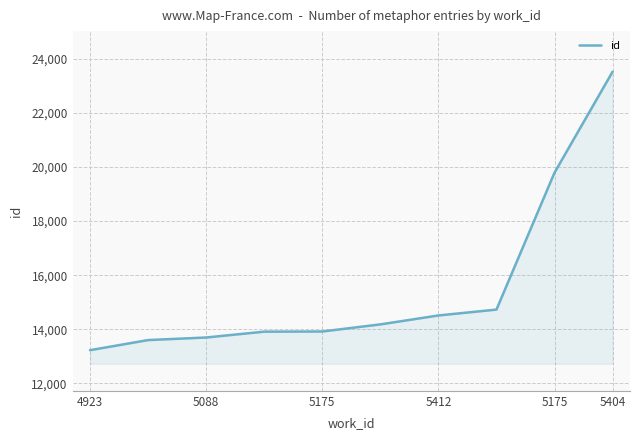

What is the minimum value shown in the chart?

13230